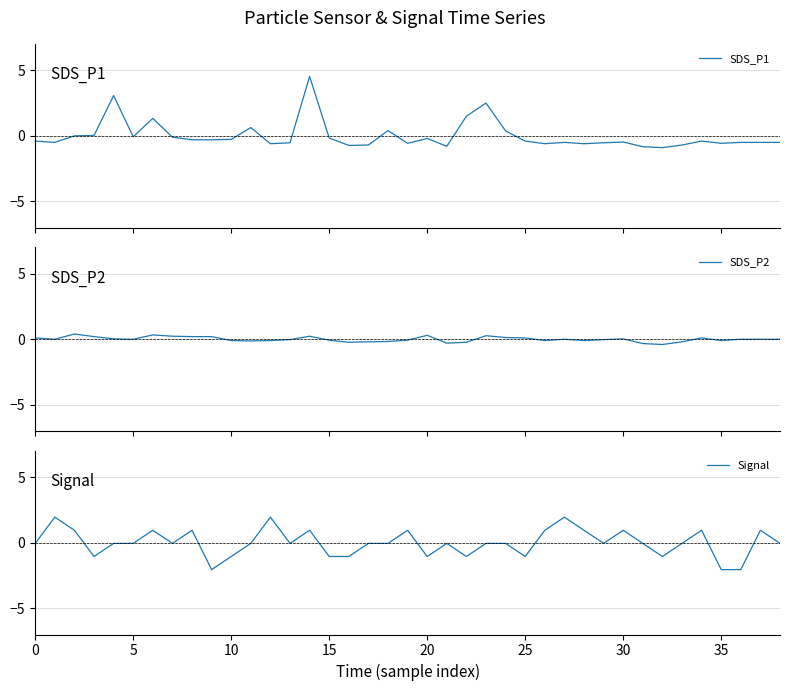

Reading left to right, transcribe all the data shown in this chart.

SDS_P1: -0.4	-0.5	-0.0	0.0	3.1	-0.1	1.3	-0.1	-0.3	-0.3	-0.3	0.6	-0.6	-0.5	4.5	-0.2	-0.7	-0.7	0.4	-0.6	-0.2	-0.8	1.5	2.5	0.4	-0.4	-0.6	-0.5	-0.6	-0.5	-0.5	-0.8	-0.9	-0.7	-0.4	-0.6	-0.5	-0.5	-0.5
SDS_P2: 0.1	0.0	0.4	0.2	0.0	0.0	0.3	0.2	0.2	0.2	-0.1	-0.1	-0.1	-0.0	0.2	-0.1	-0.2	-0.2	-0.2	-0.1	0.3	-0.3	-0.2	0.3	0.1	0.1	-0.1	0.0	-0.1	-0.0	0.0	-0.3	-0.4	-0.2	0.1	-0.1	0.0	0.0	0.0
Signal: -0.1	1.9	0.9	-1.1	-0.1	-0.1	0.9	-0.1	0.9	-2.1	-1.1	-0.1	1.9	-0.1	0.9	-1.1	-1.1	-0.1	-0.1	0.9	-1.1	-0.1	-1.1	-0.1	-0.1	-1.1	0.9	1.9	0.9	-0.1	0.9	-0.1	-1.1	-0.1	0.9	-2.1	-2.1	0.9	-0.1